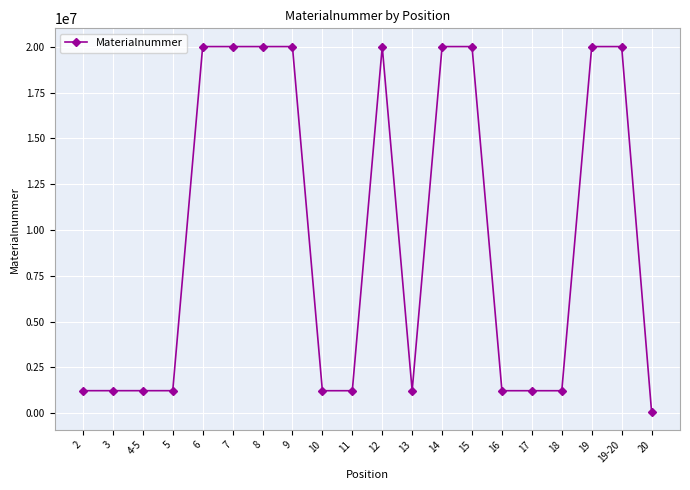

What is the difference between the second highest and second lowest values?

18791820